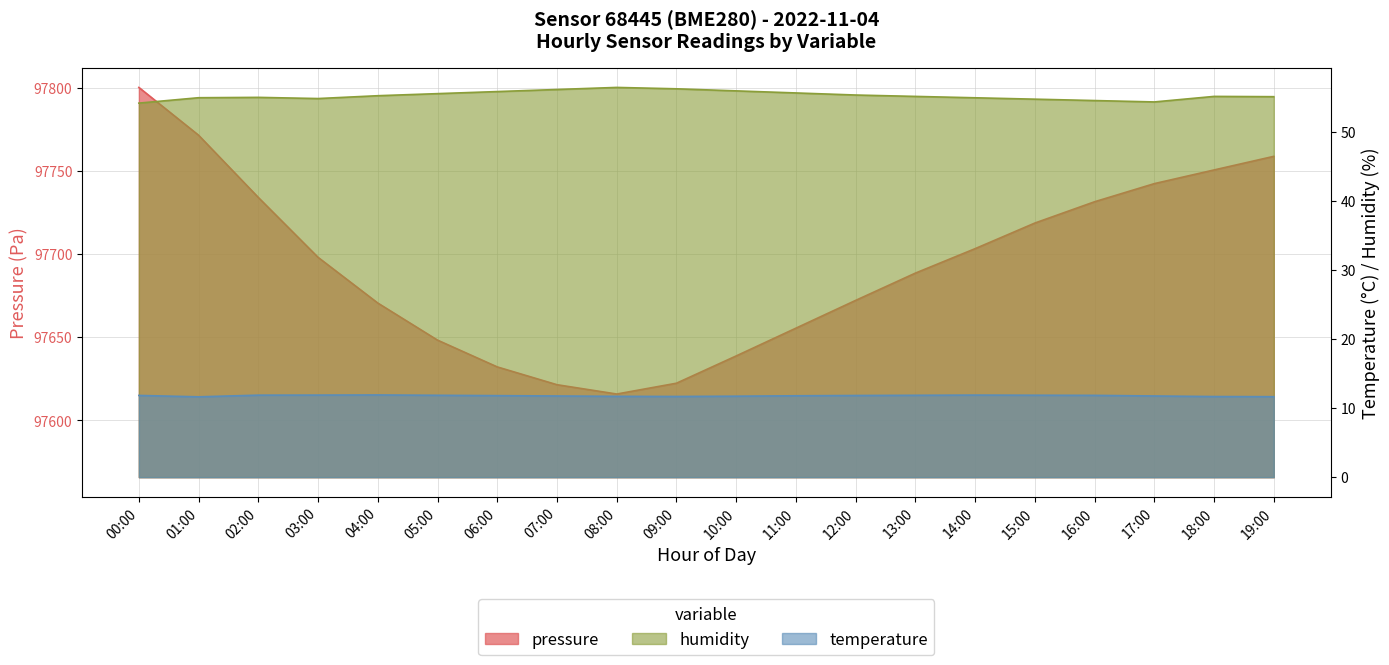

Is it true that temperature equals 11.7 at 19:00?

True